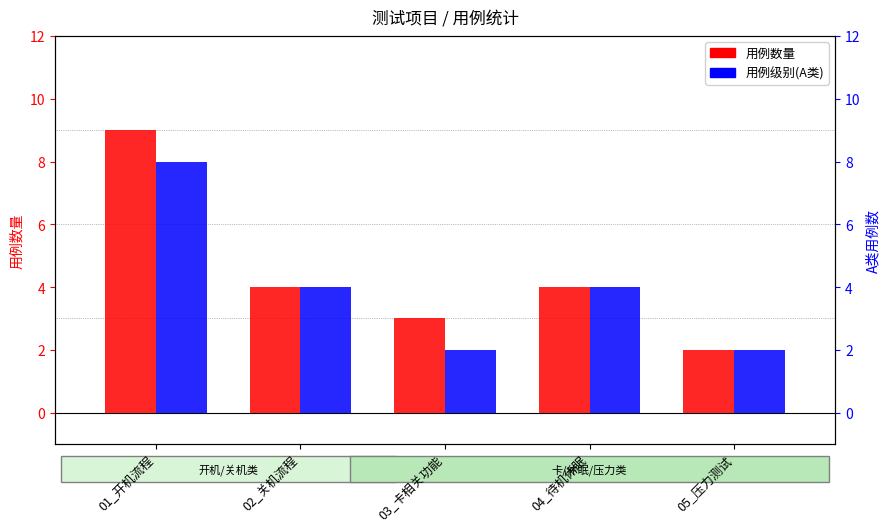

What position from the right is 02_关机流程?

4